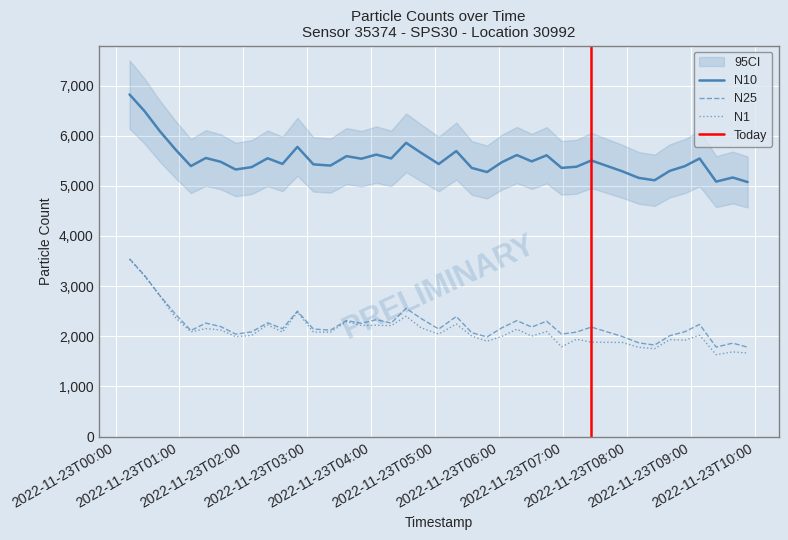

What is the label of the 12th point from the right?

2022-11-23T06:58:23